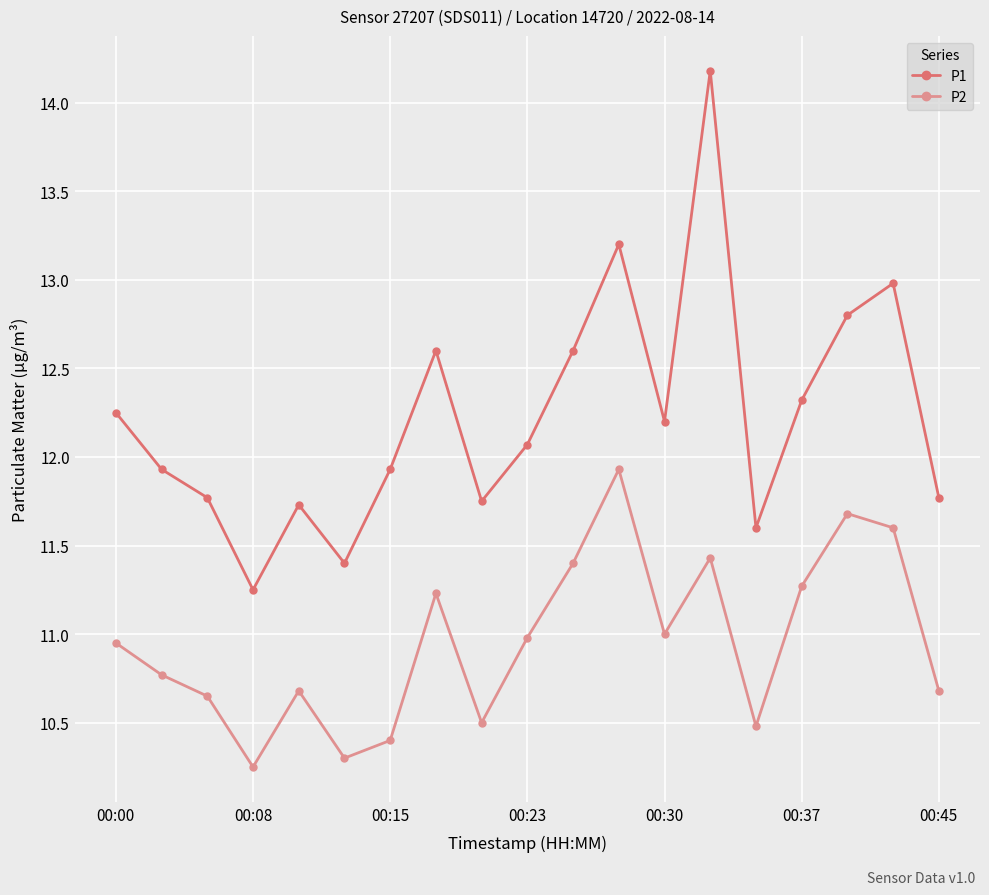

True or false: P1 and P2 intersect in this chart.

False